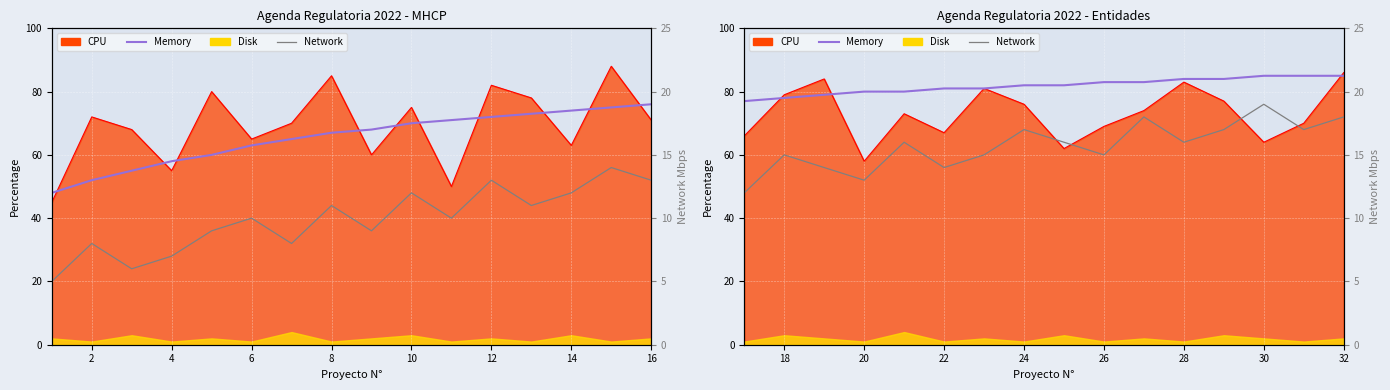

In Network, how many points are lower than both neighbors (excluding endpoints)?

5